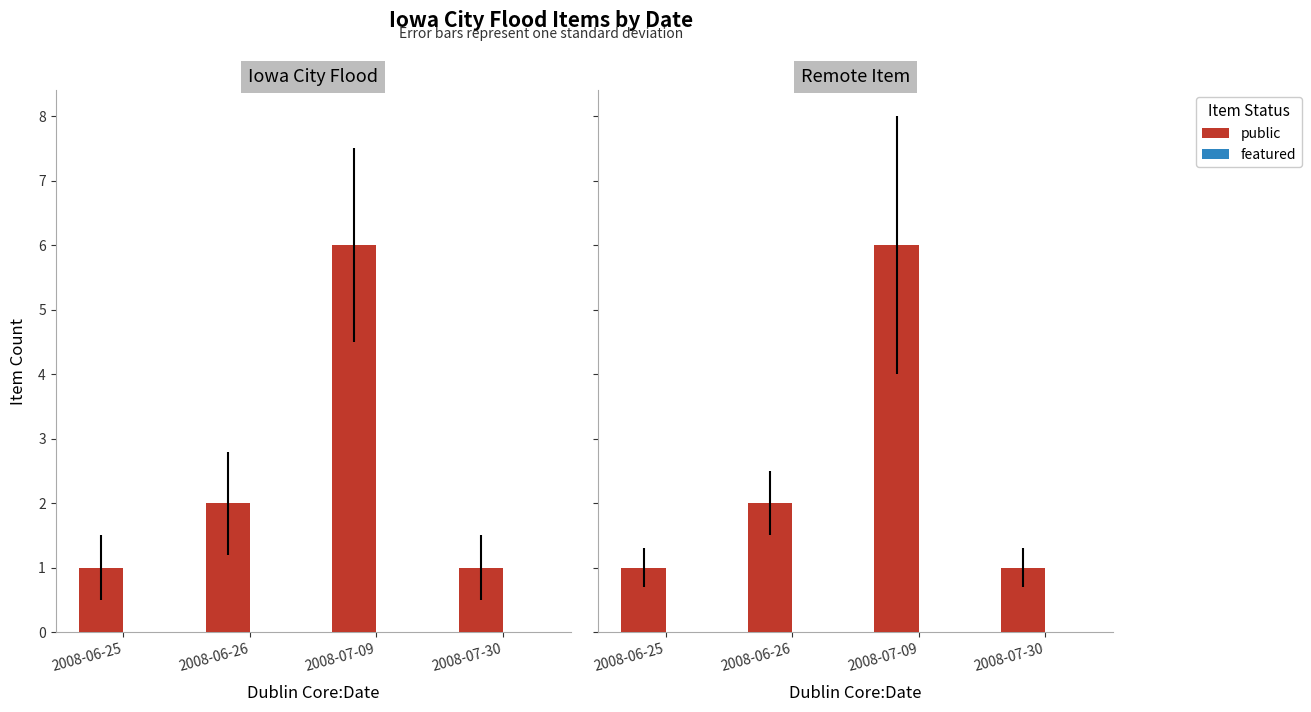

Is it true that featured equals 0 at 2008-06-25?

True